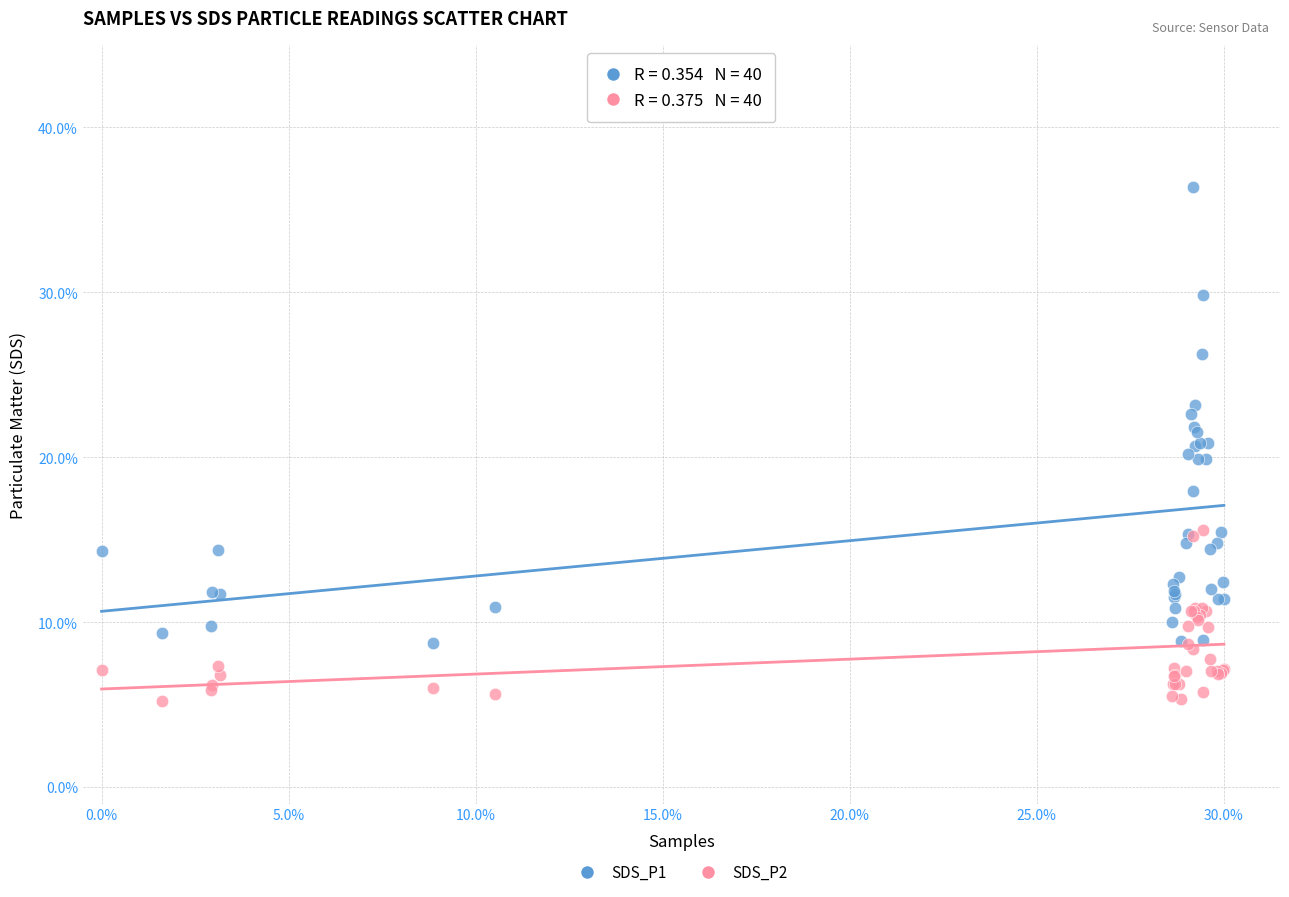

Which series has the widest spread of Y values?

SDS_P1